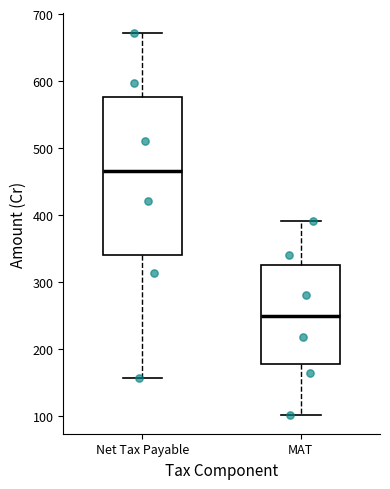

Comparing the boxes themselves (not the whiskers), which one is the tallest?

Net Tax Payable